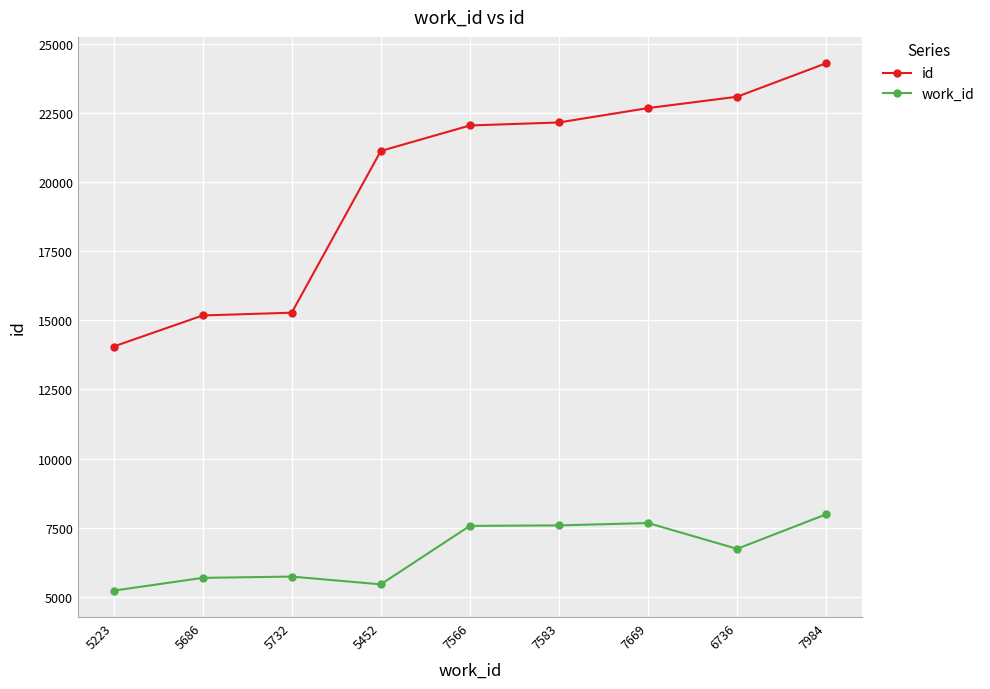

What is the average value of the id series?

19986